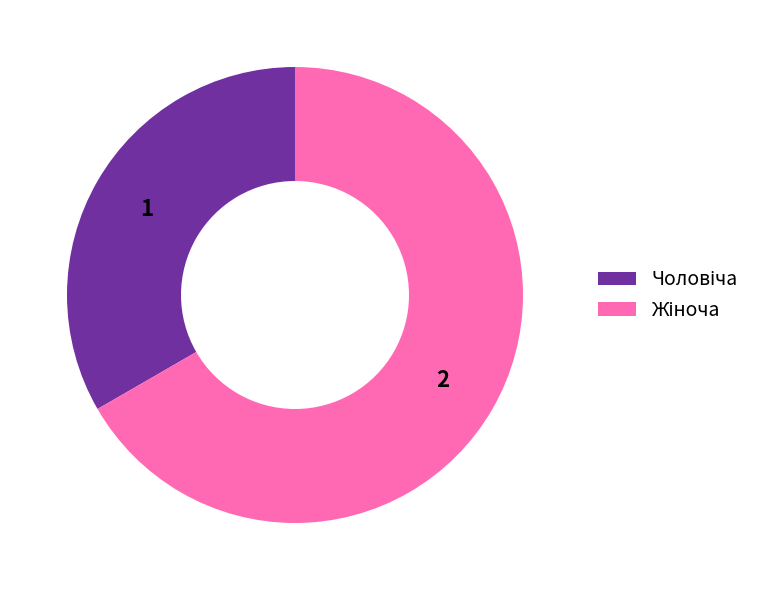

Does any single category account for the majority?

Yes